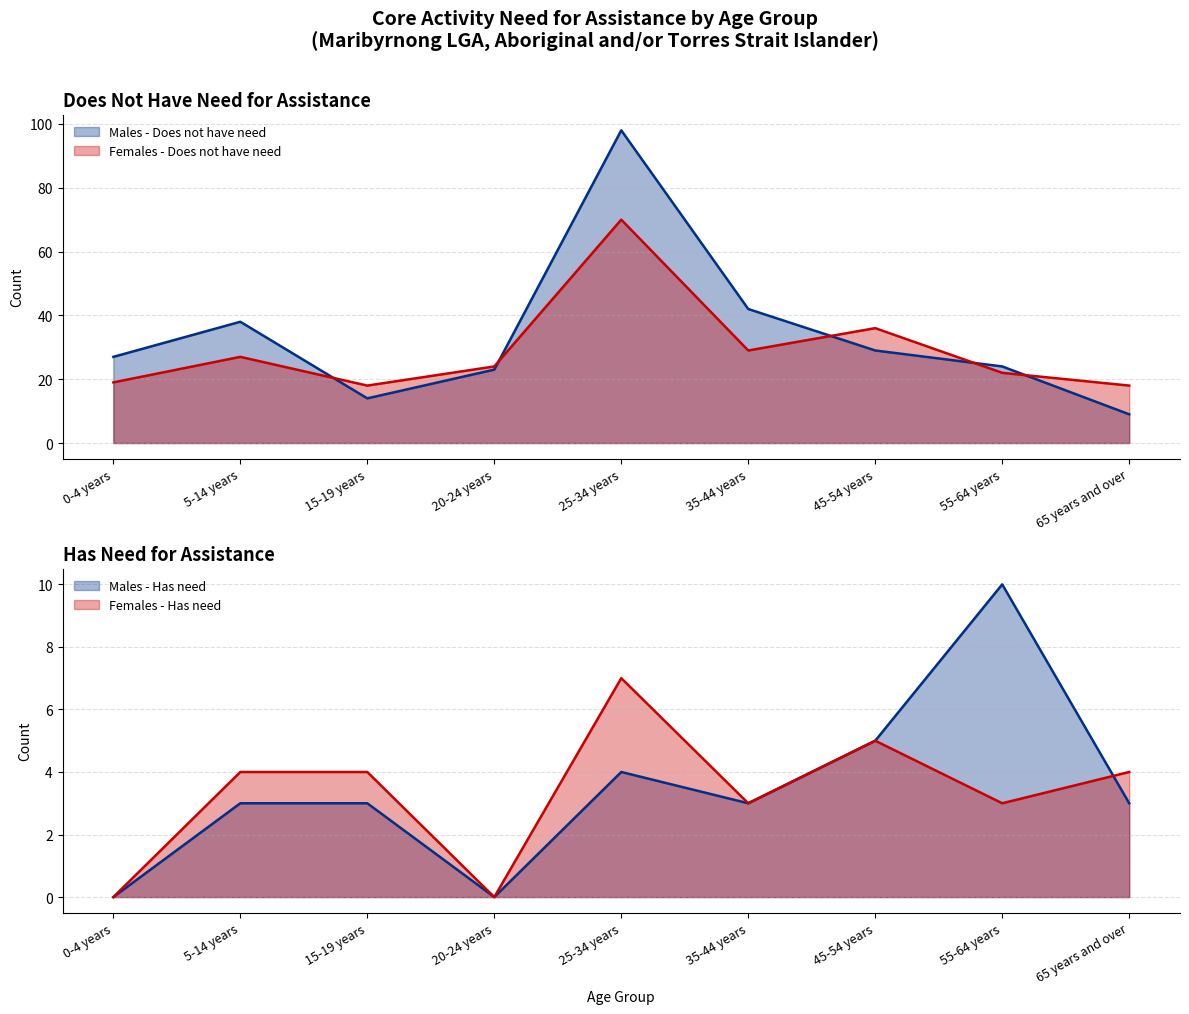

The Males - Does not have need series shows 53 at 25-34 years. True or false?

False